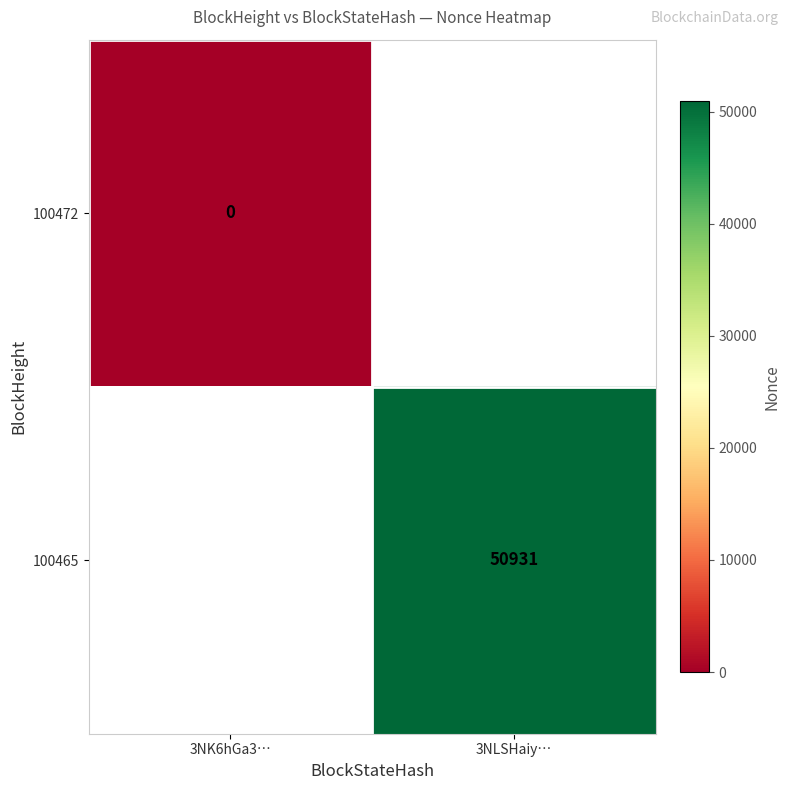

Is it true that 100465 equals 50931 at 3NLSHaiy…?

True